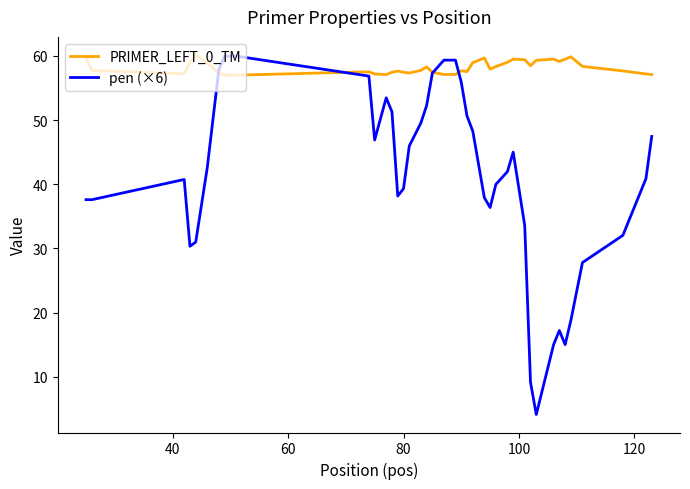

True or false: pen (×6) has more than 0 interior local peaks.

True